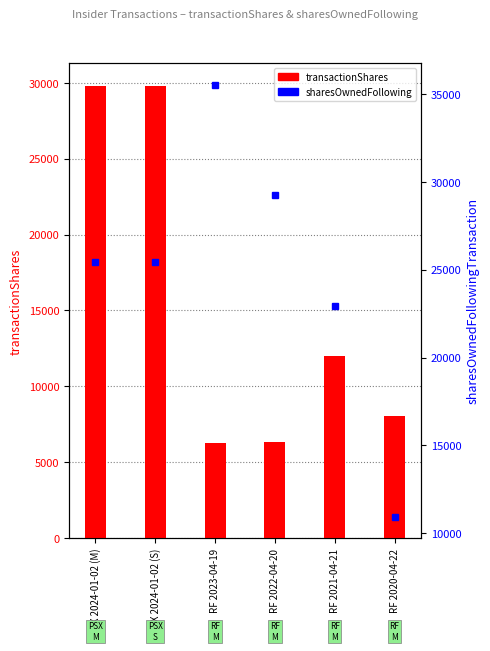

Is it true that the value at RF 2020-04-22 is 12160?

False